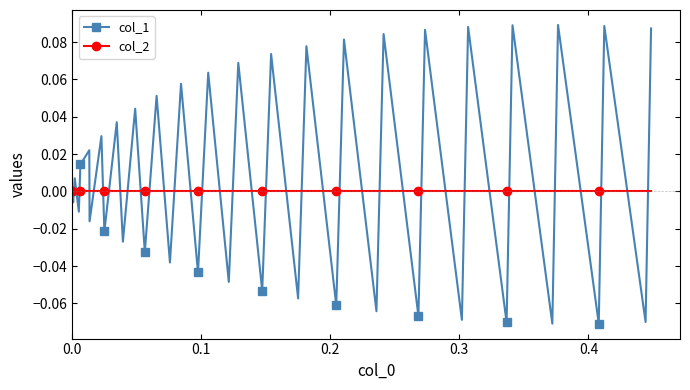

How many data points does each series have?

40